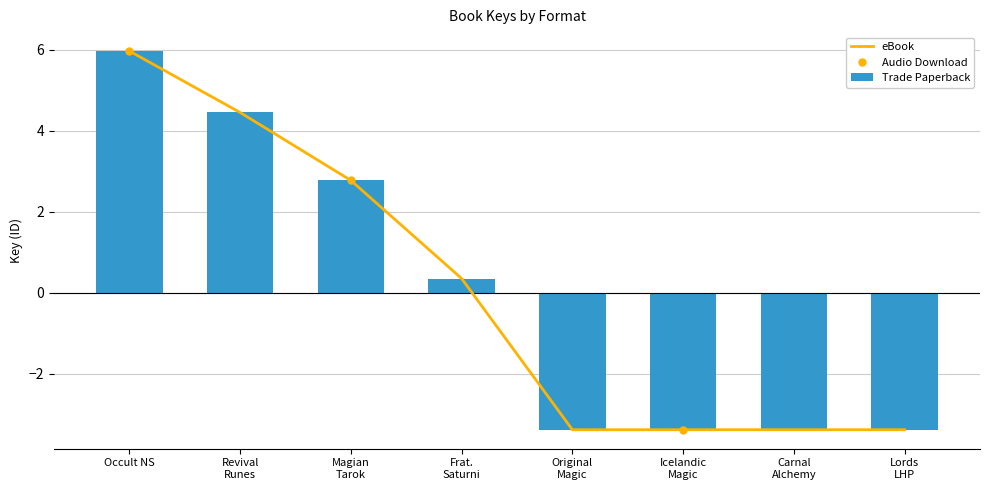

At which label is Trade Paperback closest to 1?

Frat.
Saturni